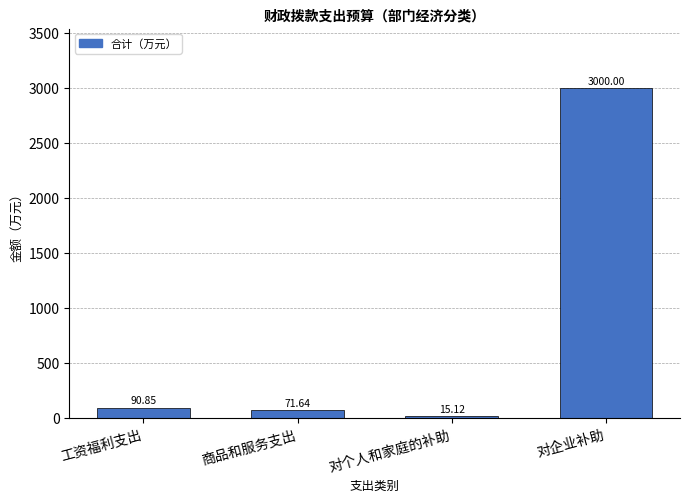

Which label corresponds to the largest value in the chart?

对企业补助